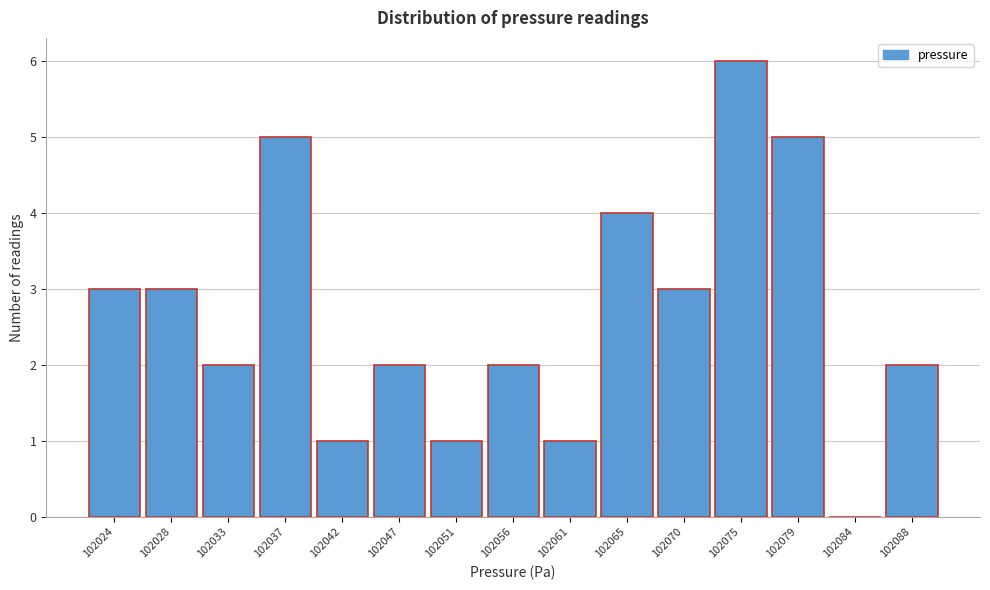

Reading right to left, transcribe all the data shown in this chart.

102088=2	102084=0	102079=5	102075=6	102070=3	102065=4	102061=1	102056=2	102051=1	102047=2	102042=1	102037=5	102033=2	102028=3	102024=3